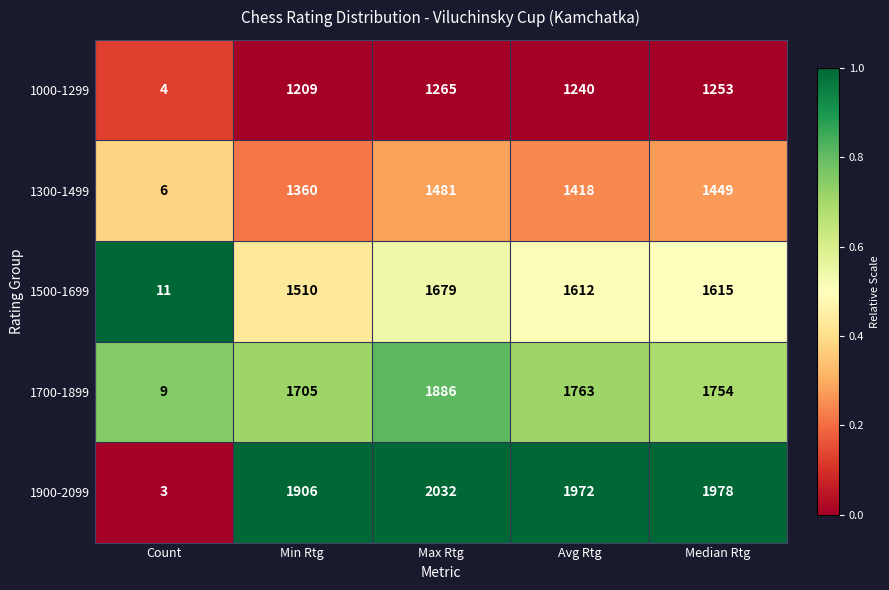

At how many categories does at least one series exceed 1783?

4